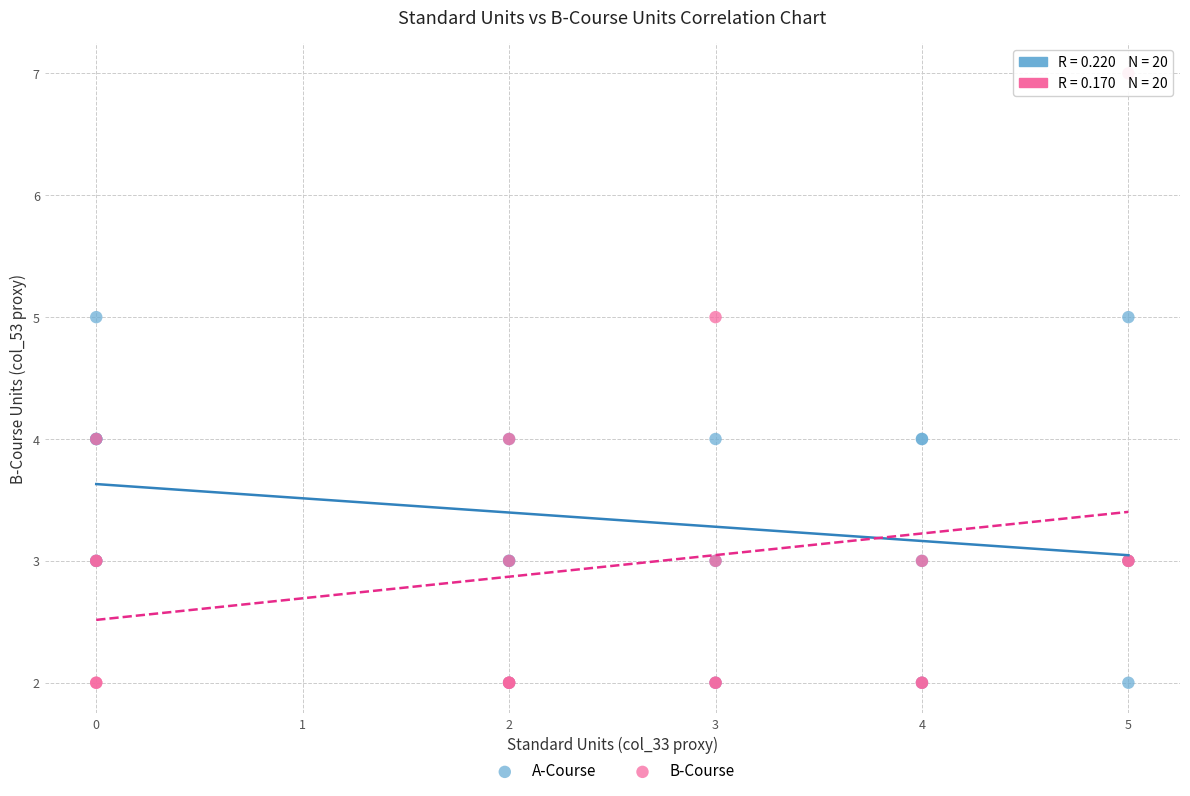

Which series reaches the maximum Y coordinate?

B-Course